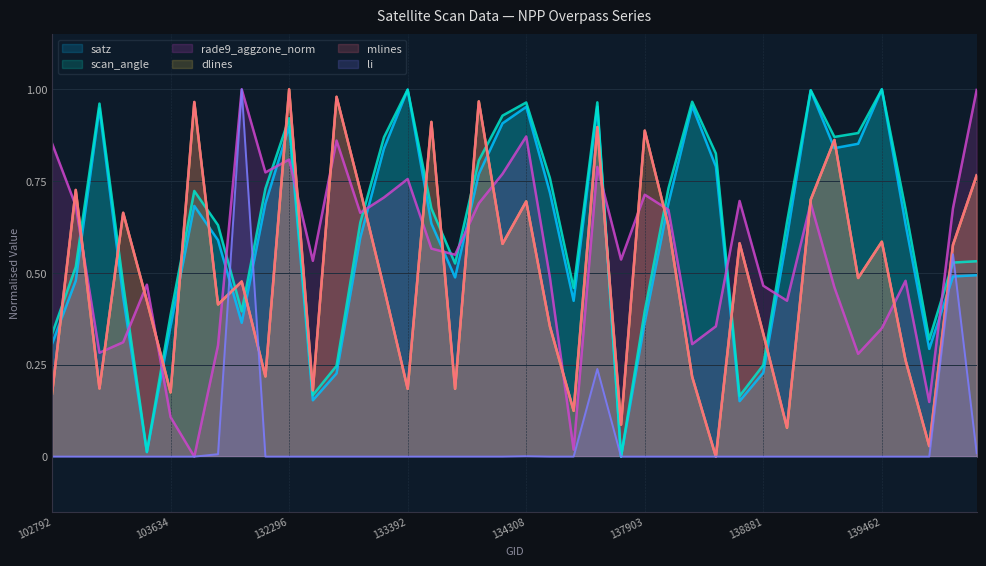

What value does the mlines series have at 137903?

0.9